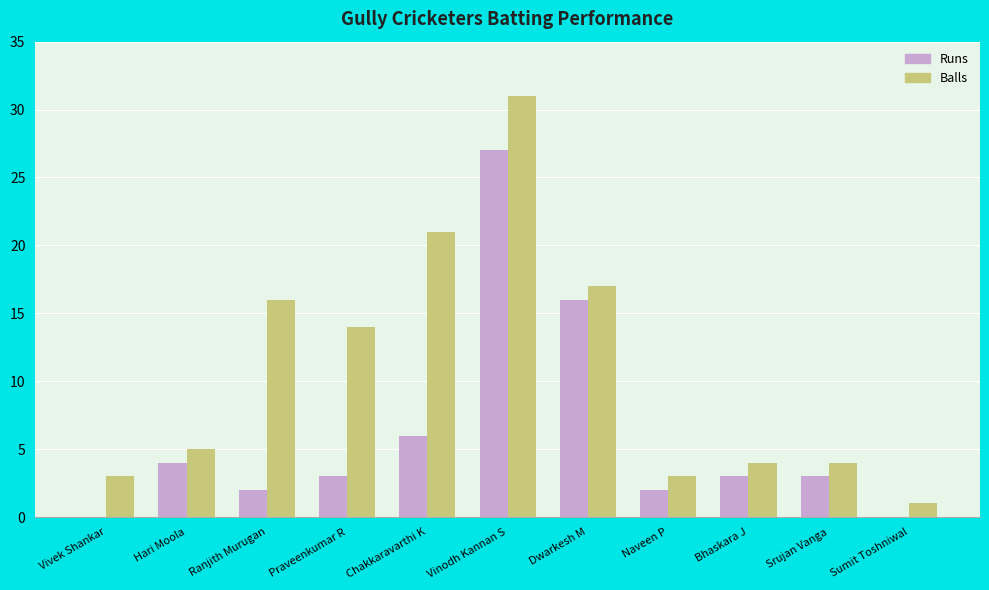

Reading left to right, transcribe all the data shown in this chart.

Runs: Vivek Shankar=0	Hari Moola=4	Ranjith Murugan=2	Praveenkumar R=3	Chakkaravarthi K=6	Vinodh Kannan S=27	Dwarkesh M=16	Naveen P=2	Bhaskara J=3	Srujan Vanga=3	Sumit Toshniwal=0
Balls: Vivek Shankar=3	Hari Moola=5	Ranjith Murugan=16	Praveenkumar R=14	Chakkaravarthi K=21	Vinodh Kannan S=31	Dwarkesh M=17	Naveen P=3	Bhaskara J=4	Srujan Vanga=4	Sumit Toshniwal=1